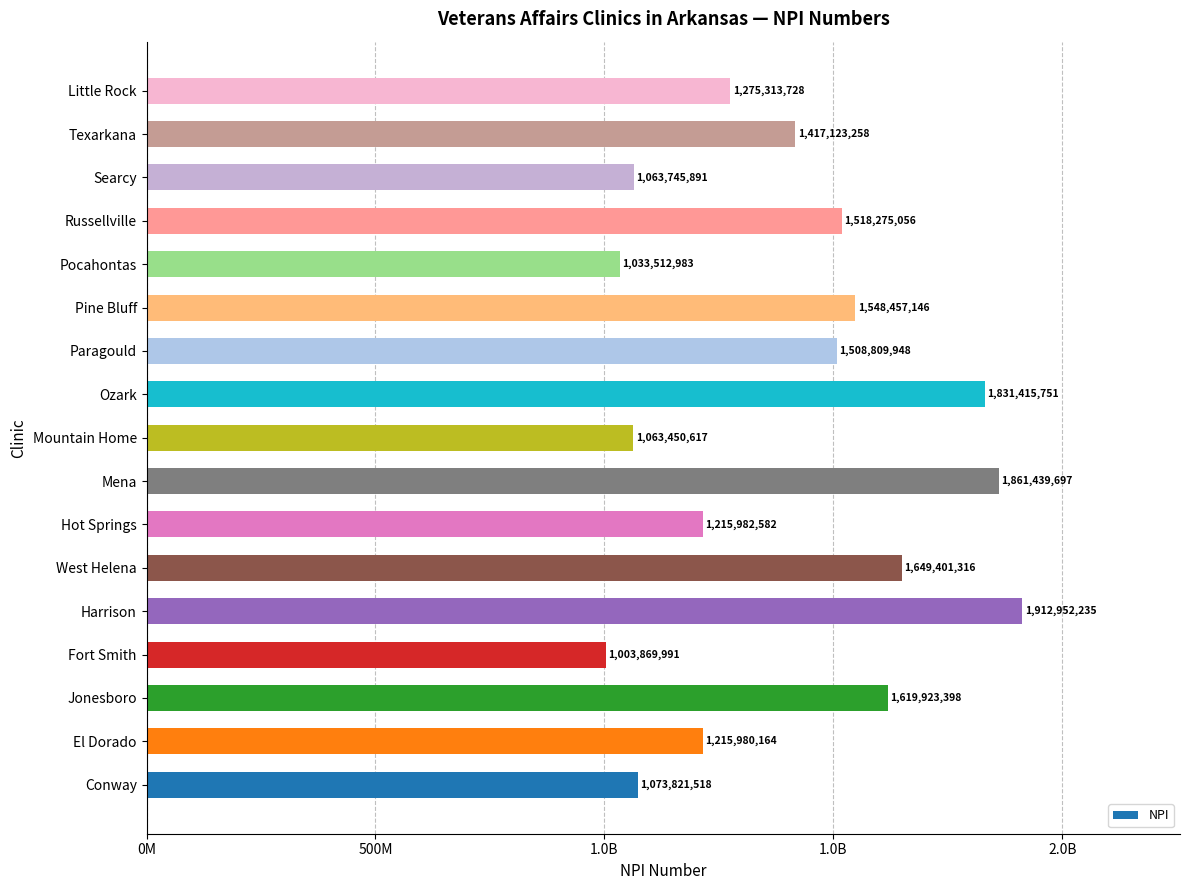

Are the bars horizontal?

Yes